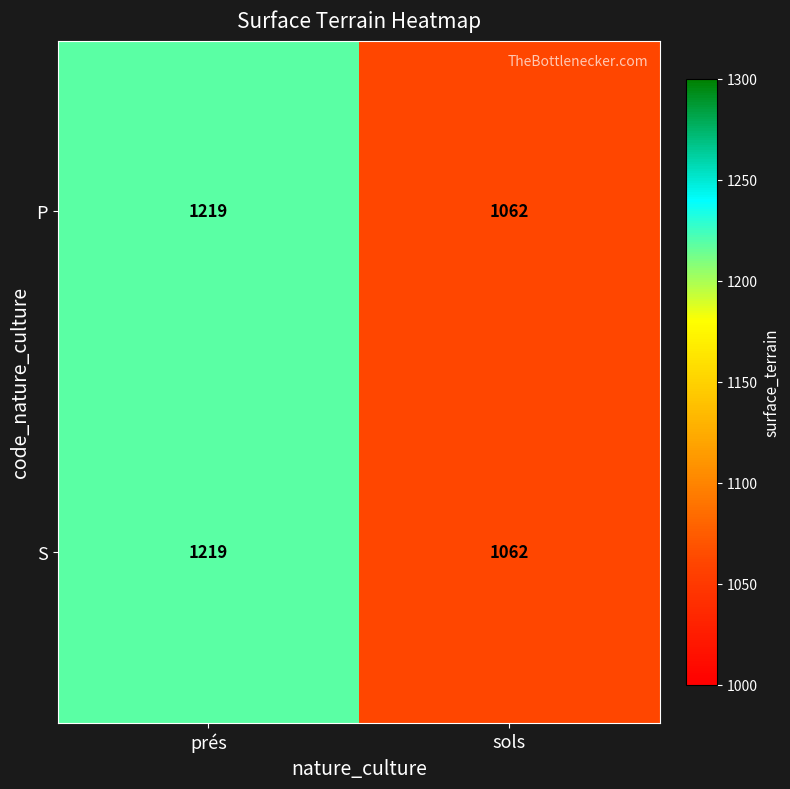

Is the value of P at prés greater than the value of S at sols?

Yes